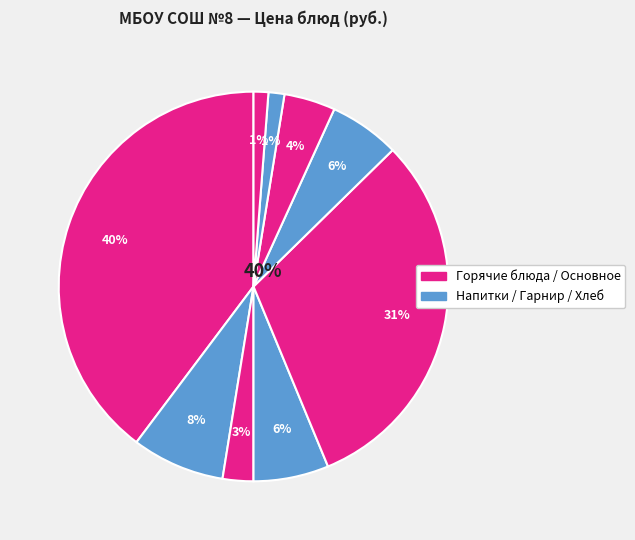

To the nearest percent, what percentage of the pie is Хлеб пшеничный?

1%